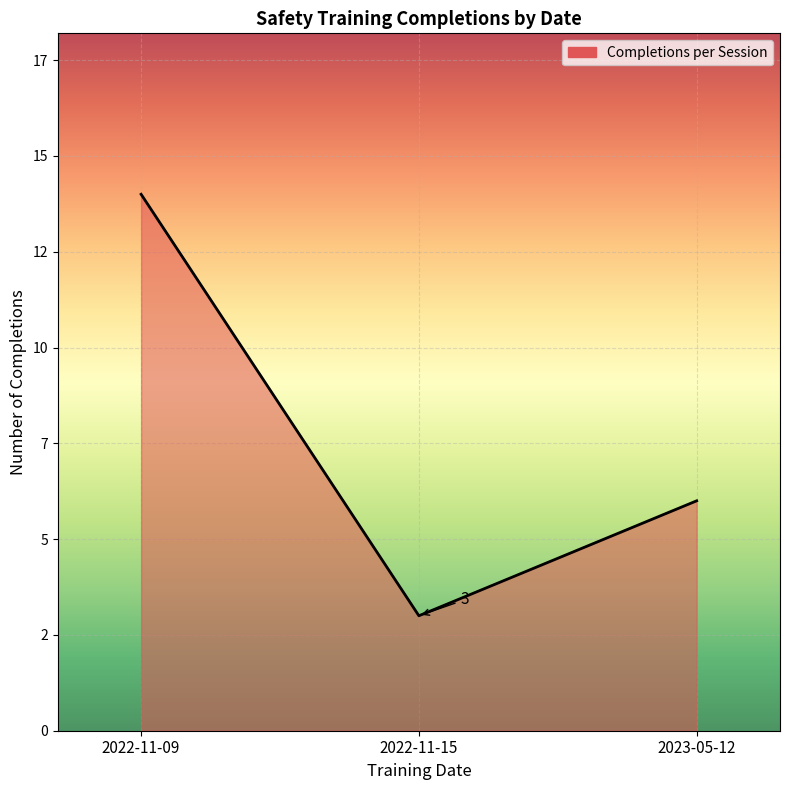

Between 2022-11-09 and 2022-11-15, which is larger?

2022-11-09